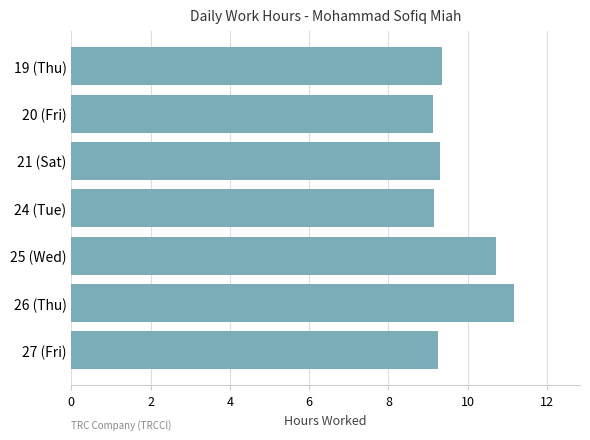

What is the ratio of the value at 24 (Tue) to the value at 21 (Sat)?

1.0